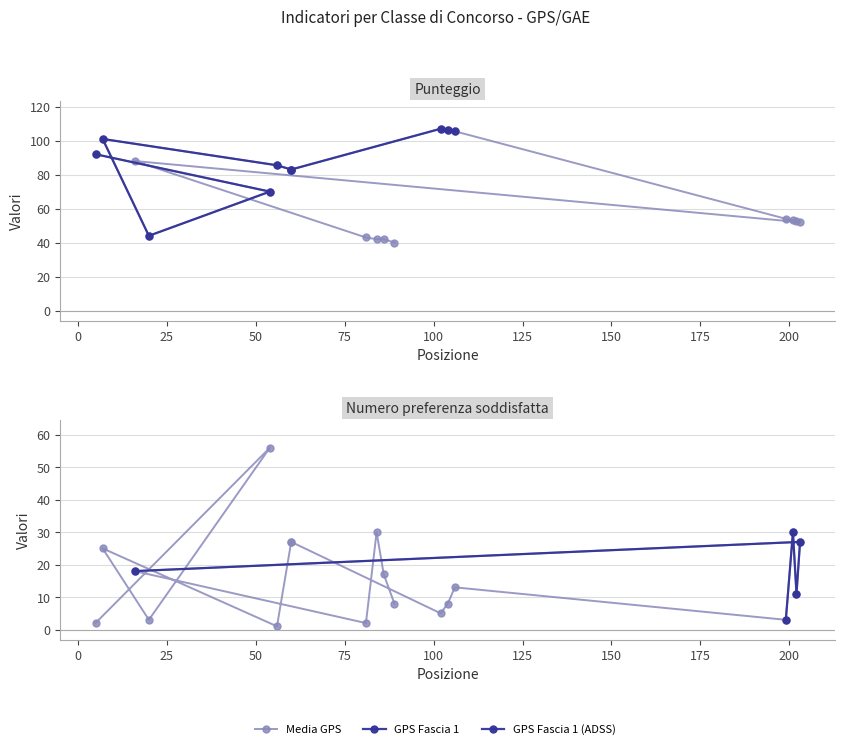

Is this an area chart (filled region under the line)?

No